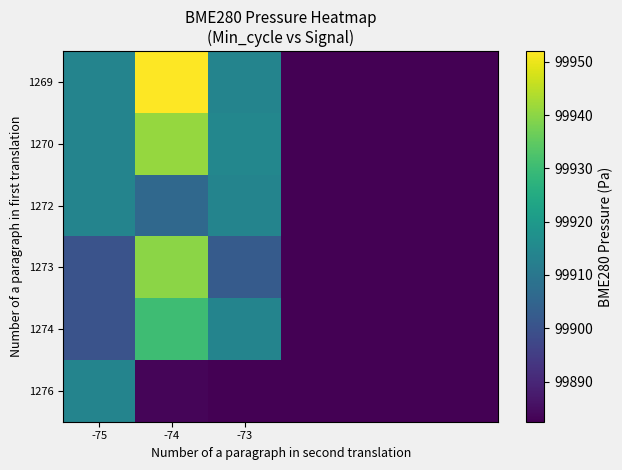

At how many categories does at least one series exceed 99906?

3